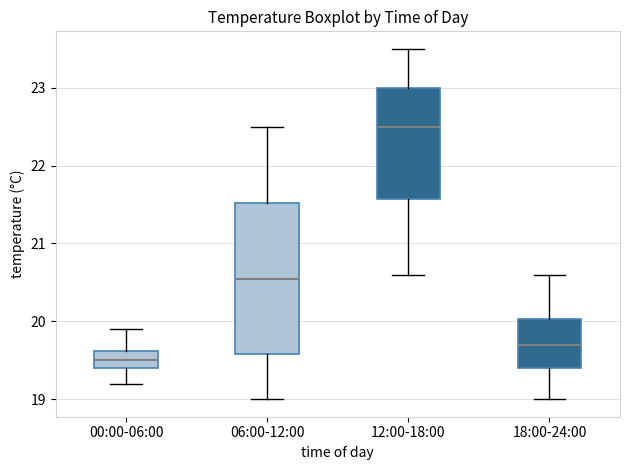

Reading left to right, read every box against the y-axis: the position of its median line, the range the box covers, and the ends of its whiskers. The values are not printed on the chart, so give them approximately, as read against the axis.

00:00-06:00: median 19.5, box 19.4 to 19.6, whiskers 19.2 to 19.9
06:00-12:00: median 20.6, box 19.6 to 21.5, whiskers 19.0 to 22.5
12:00-18:00: median 22.5, box 21.6 to 23.0, whiskers 20.6 to 23.5
18:00-24:00: median 19.7, box 19.4 to 20.0, whiskers 19.0 to 20.6